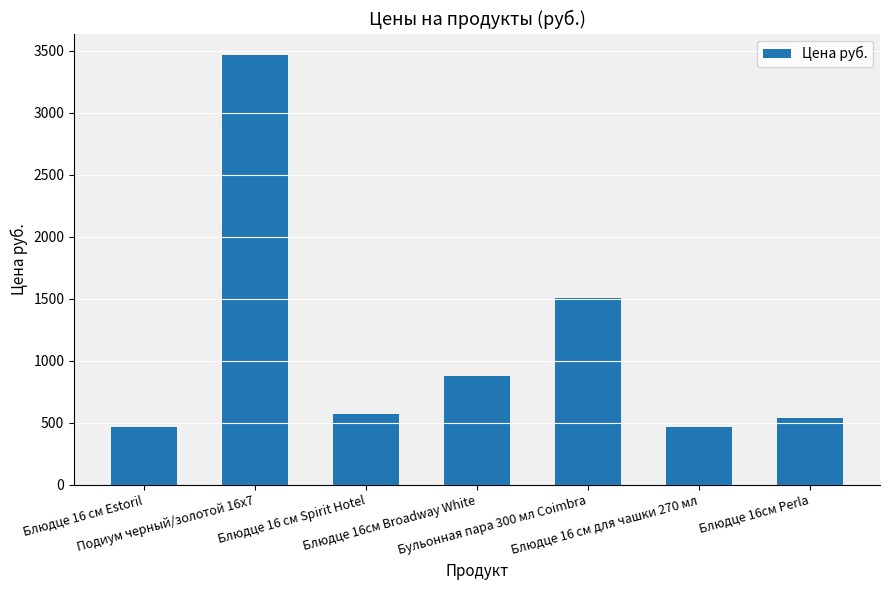

What is the difference between the second highest and minimum values?

1040.0